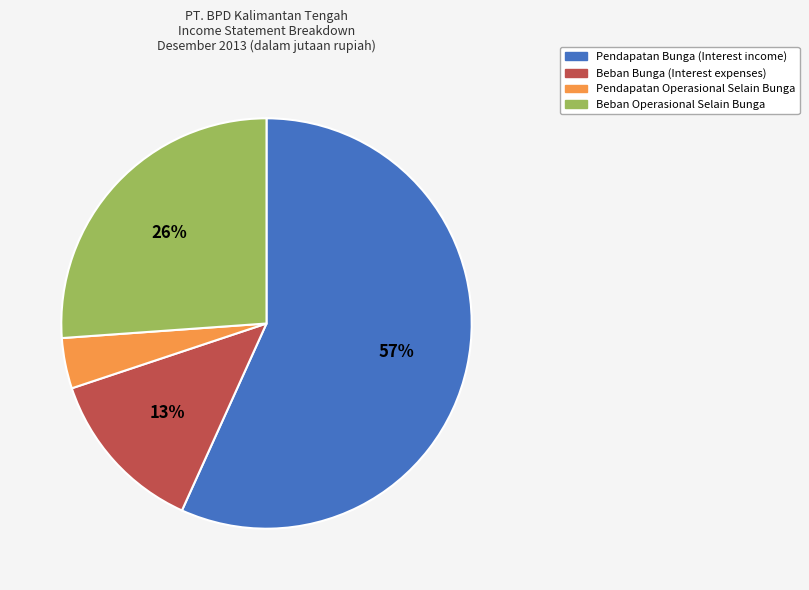

What percentage is the Pendapatan Bunga (Interest income) slice, to the nearest percent?

57%